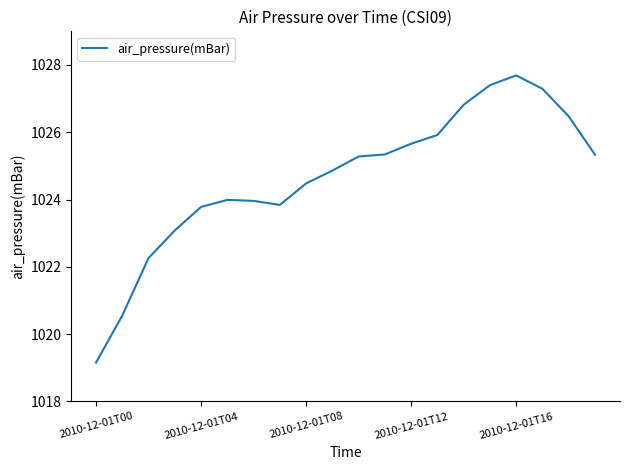

What is the greatest value displayed?

1027.7